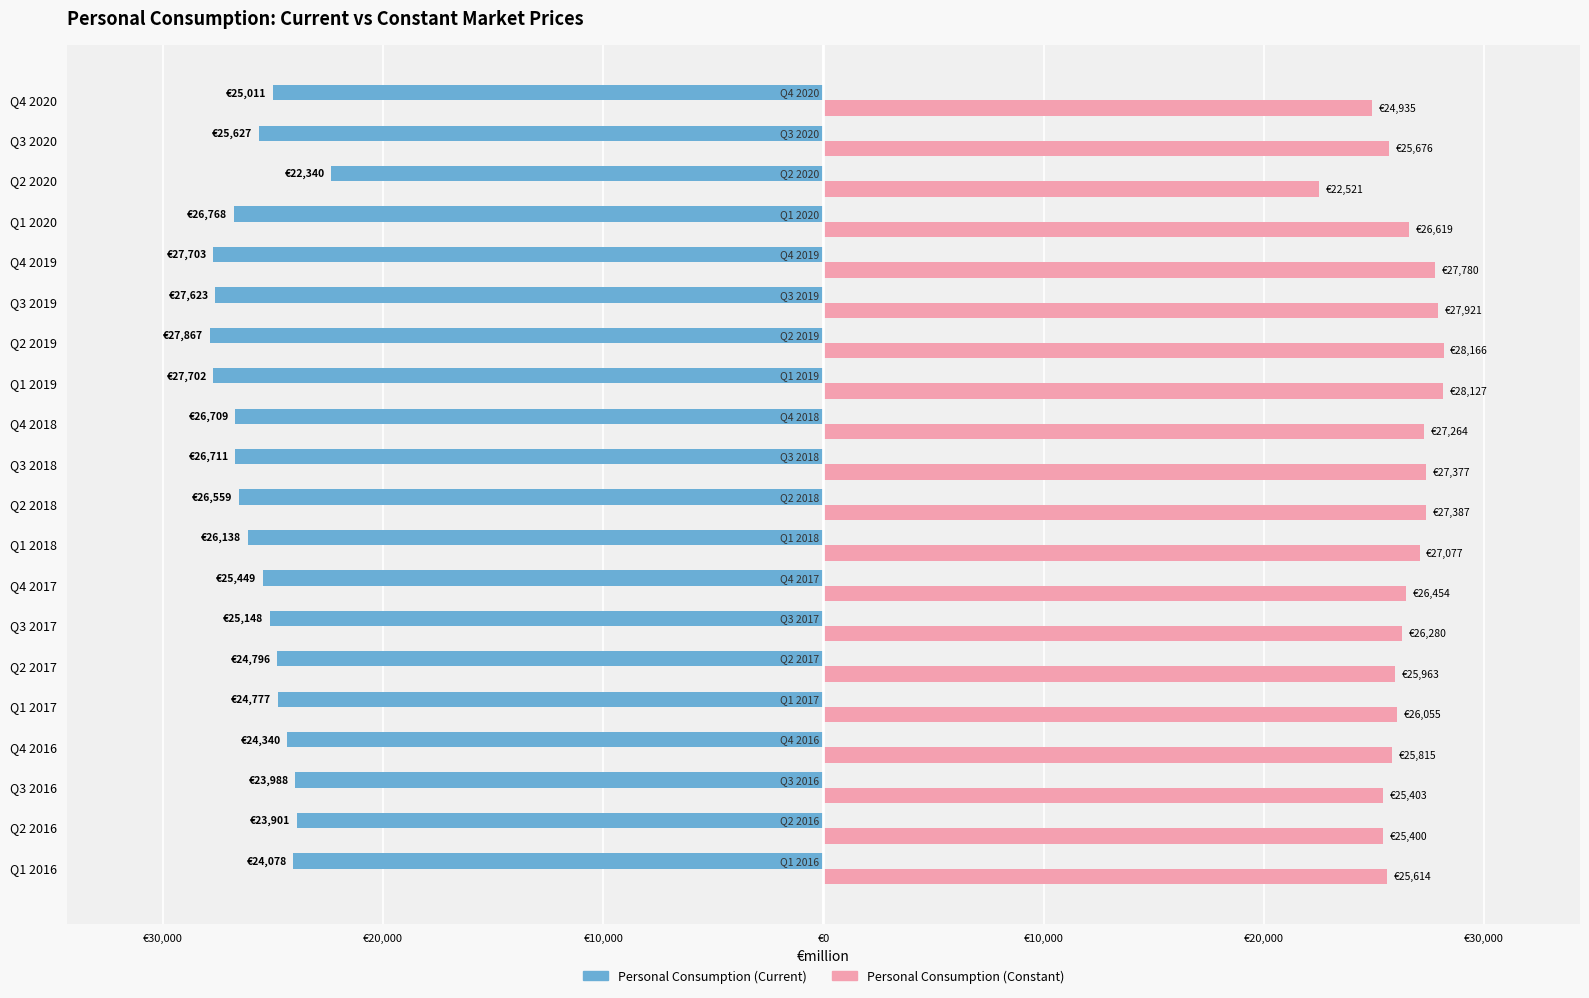

What are all the series names shown in the legend?

Personal Consumption (Current), Personal Consumption (Constant)